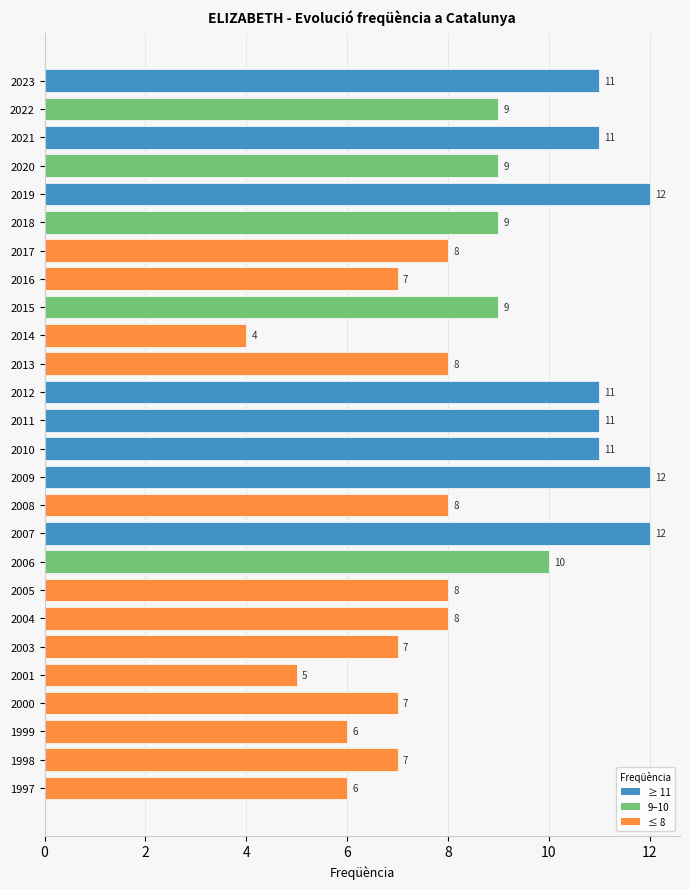

What is the value of the 23rd bar from the top?

7